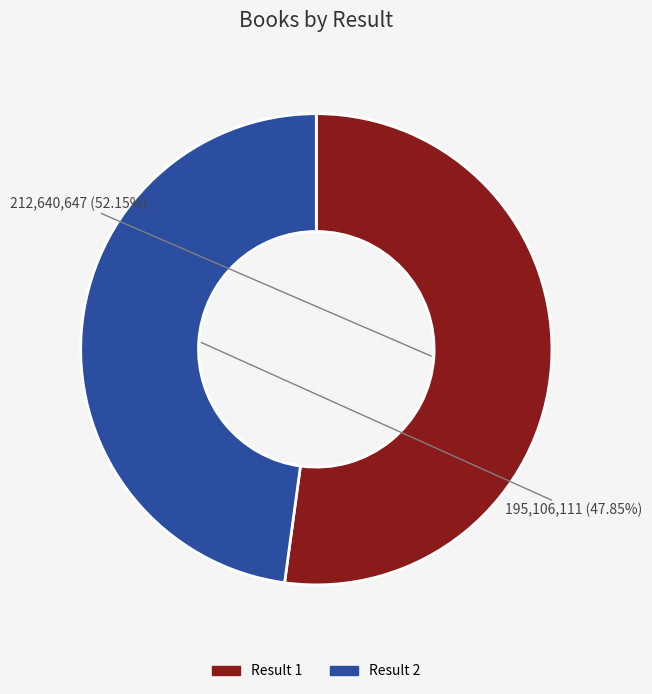

Is there any slice that represents more than half of the pie?

Yes